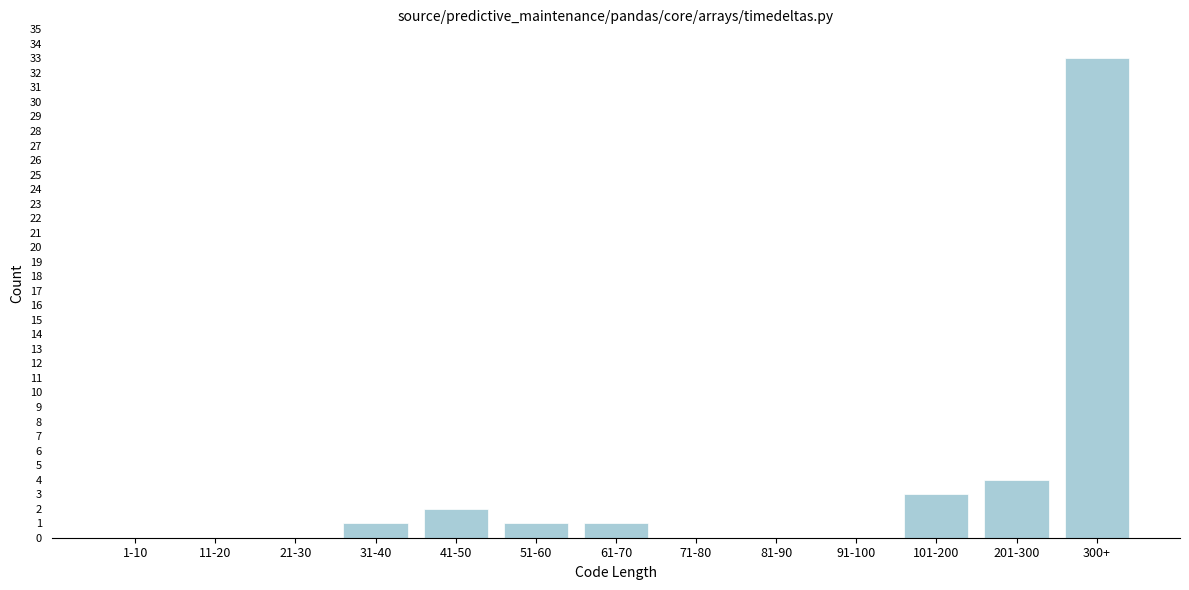

Reading right to left, what are all the values shown in this chart?

300+=33	201-300=4	101-200=3	91-100=0	81-90=0	71-80=0	61-70=1	51-60=1	41-50=2	31-40=1	21-30=0	11-20=0	1-10=0